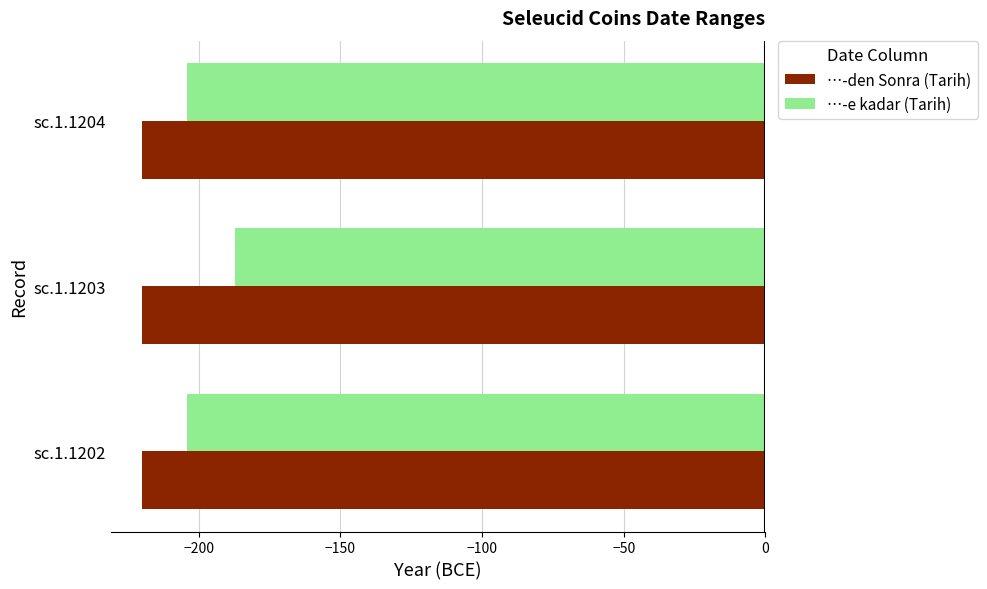

What is the maximum value for …-den Sonra (Tarih)?

-220